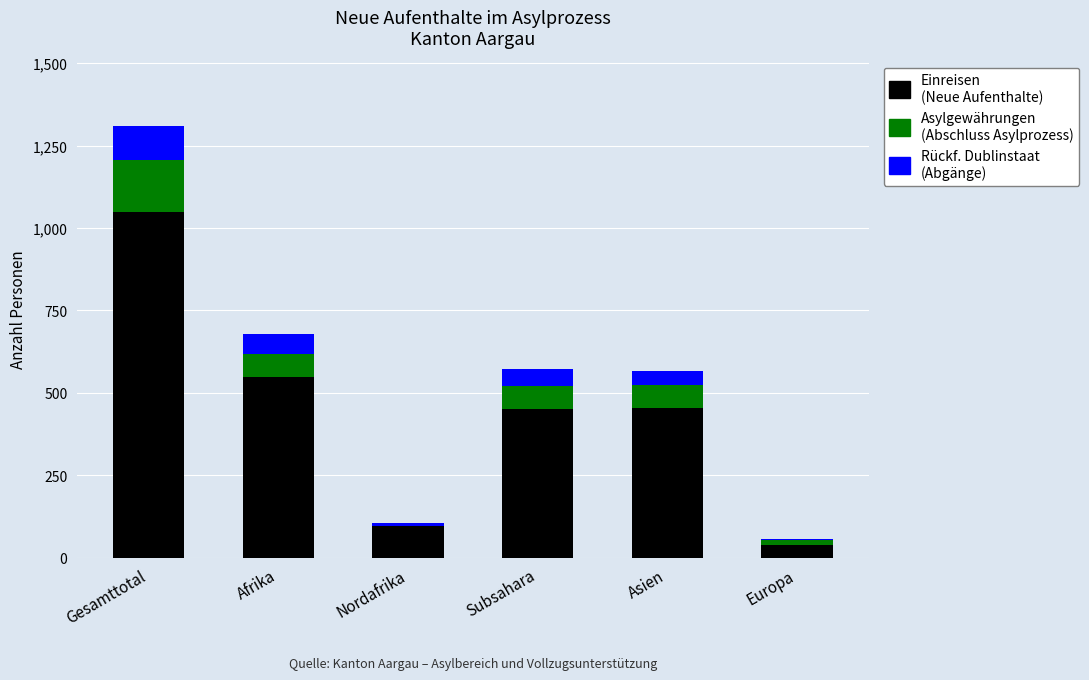

What is the total value across all series at Subsahara?

573